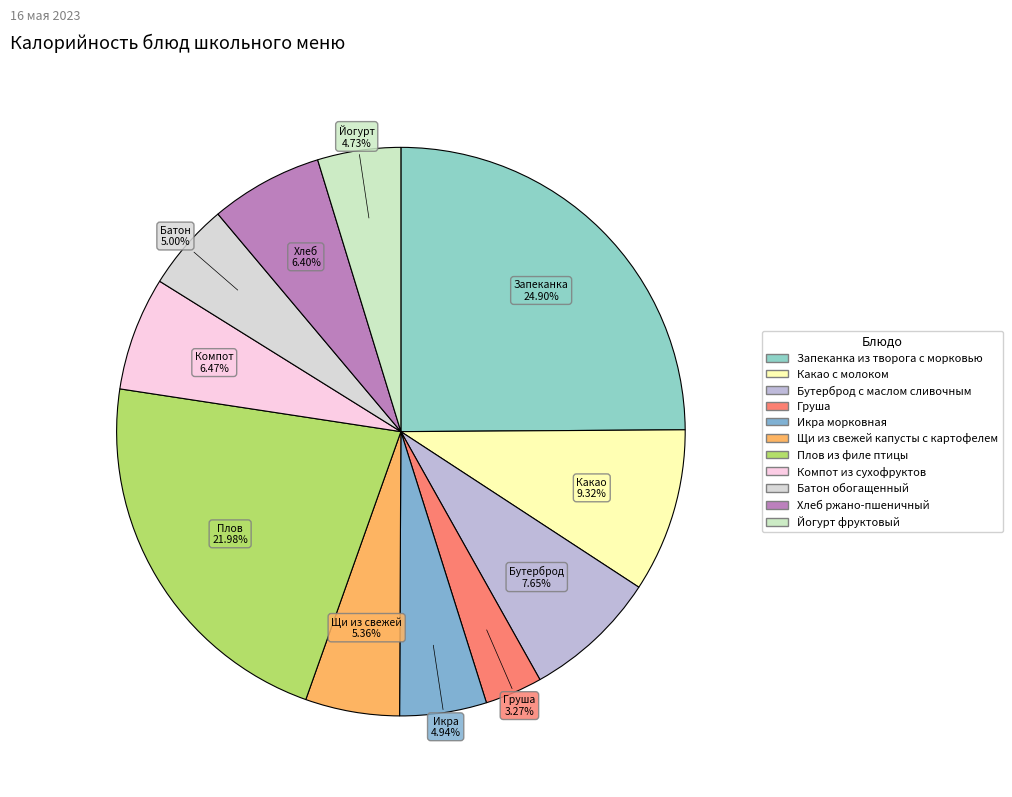

What percentage is the Запеканка из творога с морковью slice, to the nearest percent?

25%